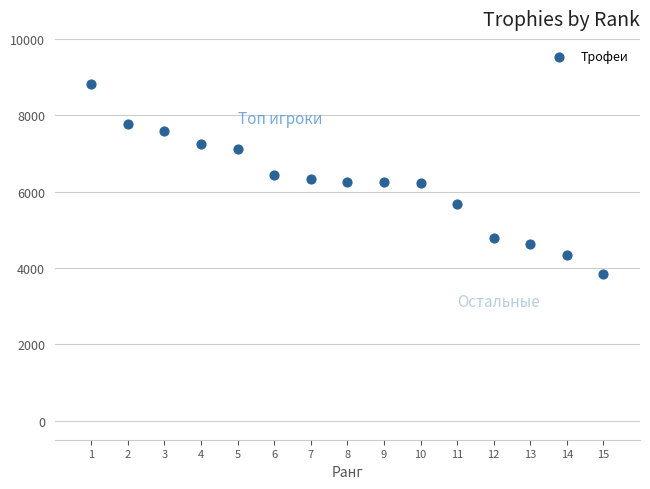

What is the range of X values (max minus min)?

14